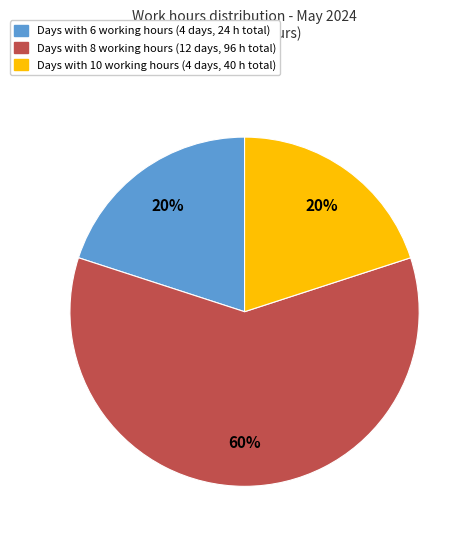

Is there any slice that represents more than half of the pie?

Yes